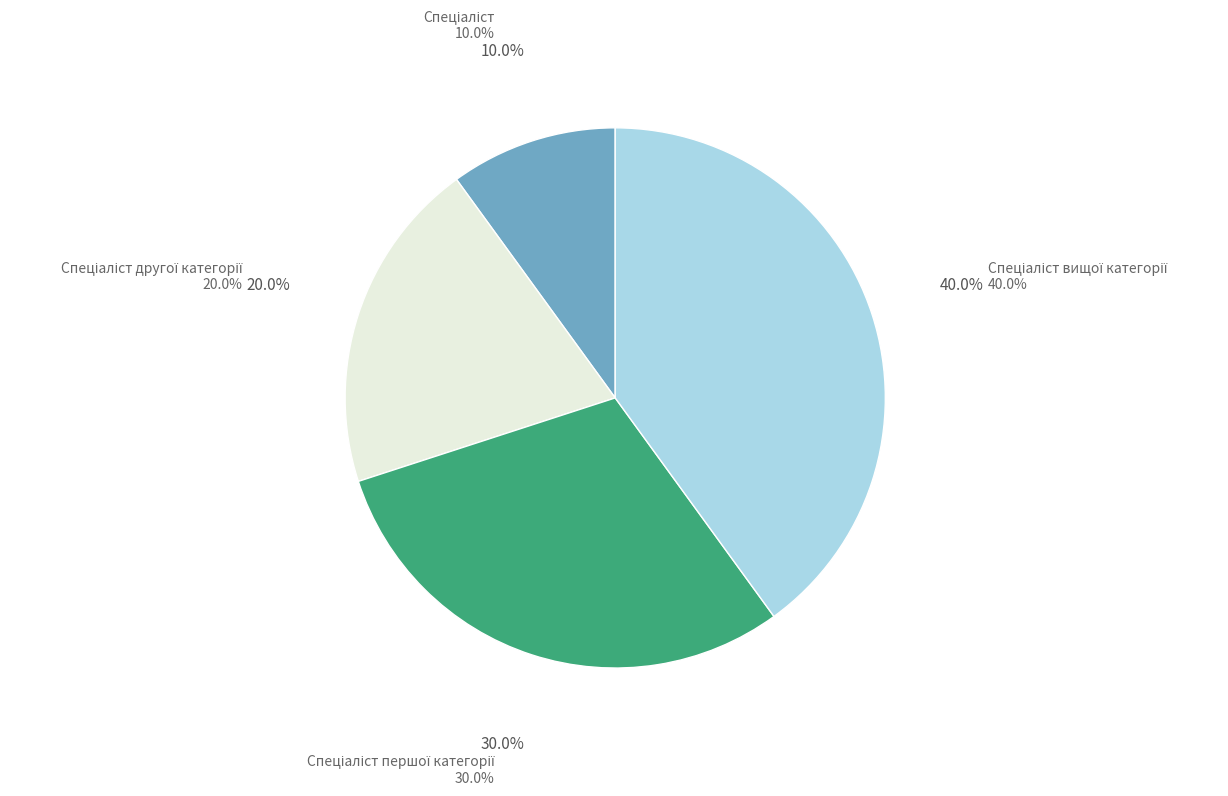

Is there any slice that represents more than half of the pie?

No